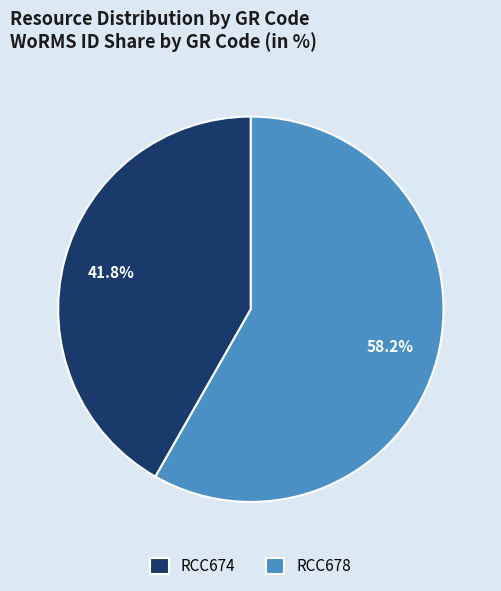

Approximately how many times larger is the value at RCC678 compared to RCC674?

1.4